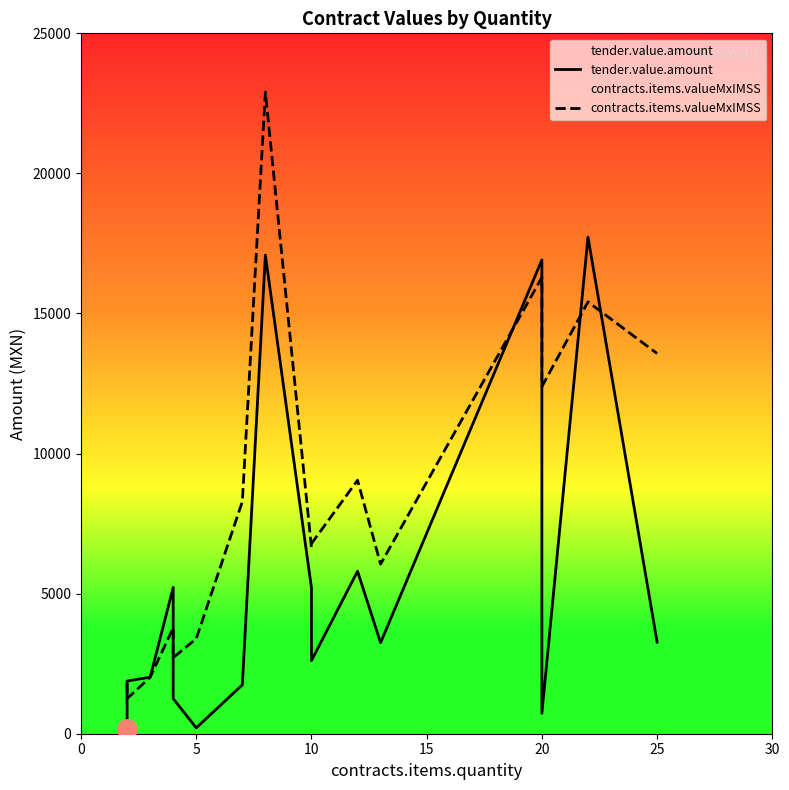

What is the greatest value displayed?

22902.4